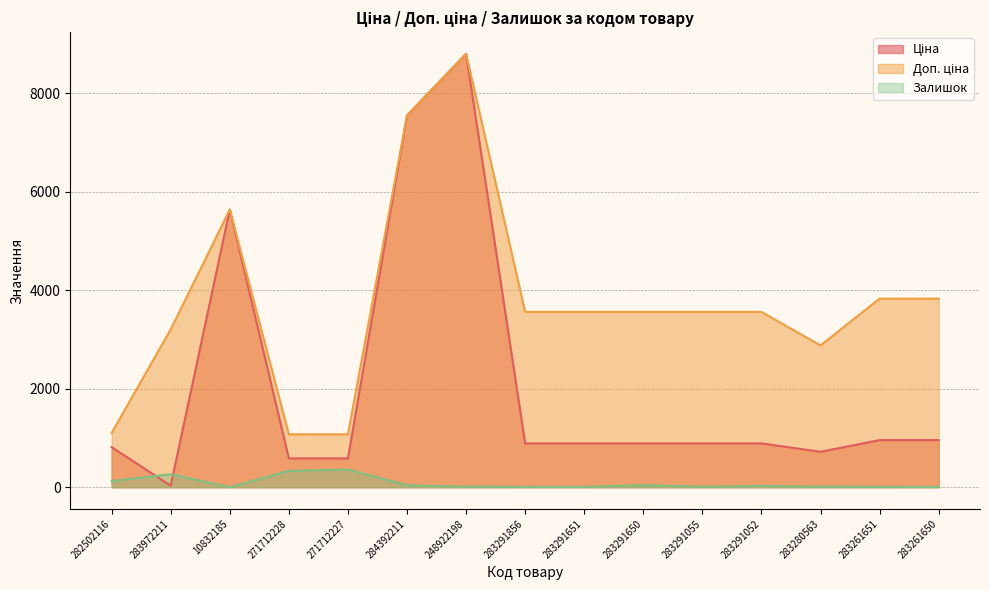

What is the spread (max minus min) of values at 283280563?

2867.5